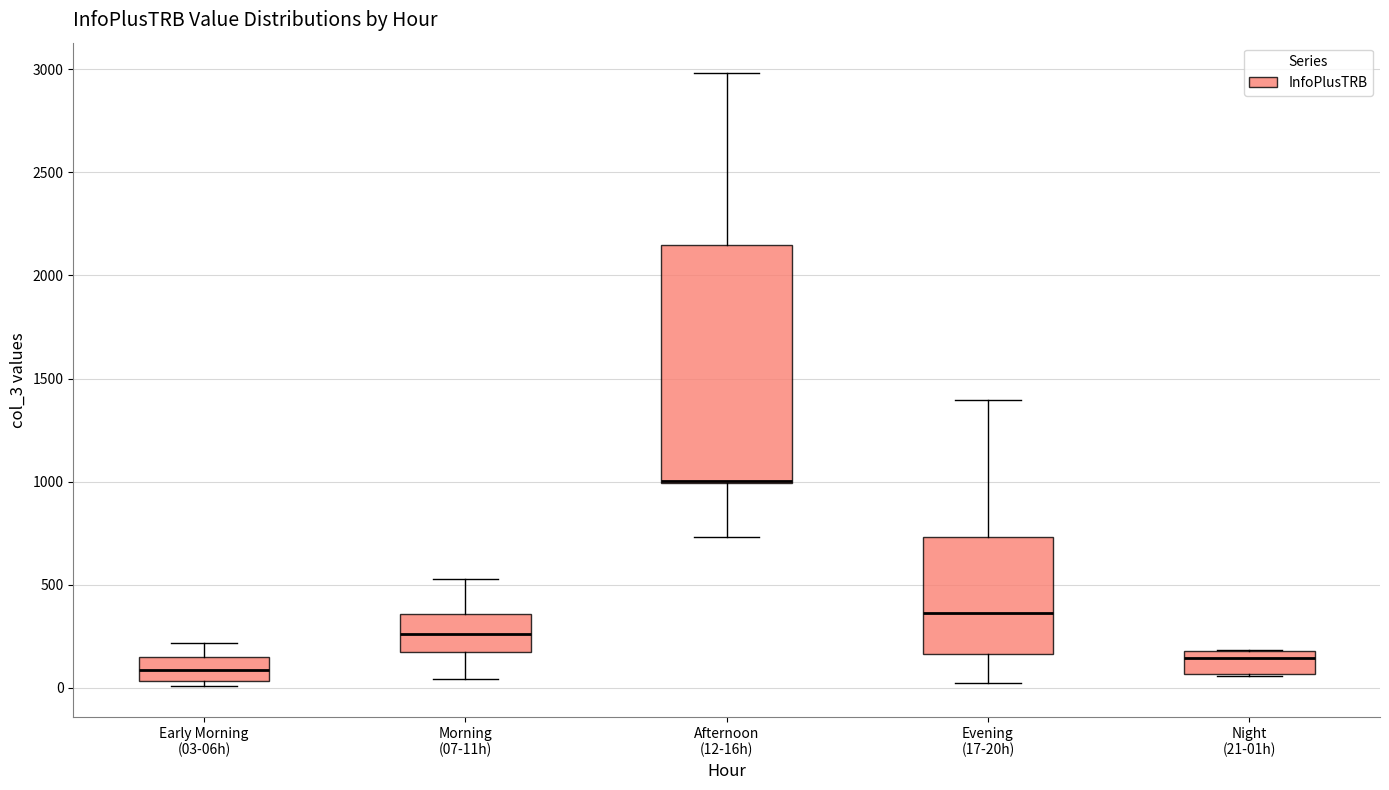

Reading left to right, read every box against the y-axis: the position of its median line, the range the box covers, and the ends of its whiskers. The values are not printed on the chart, so give them approximately, as read against the axis.

Early Morning (03-06h): median 100, box 50 to 150, whiskers 0 to 200
Morning (07-11h): median 250, box 150 to 350, whiskers 50 to 550
Afternoon (12-16h): median 1000 (drawn on the box's lower edge), box 1000 to 2150, whiskers 750 to 3000
Evening (17-20h): median 350, box 150 to 750, whiskers 0 to 1400
Night (21-01h): median 150, box 50 to 200, whiskers 50 to 200